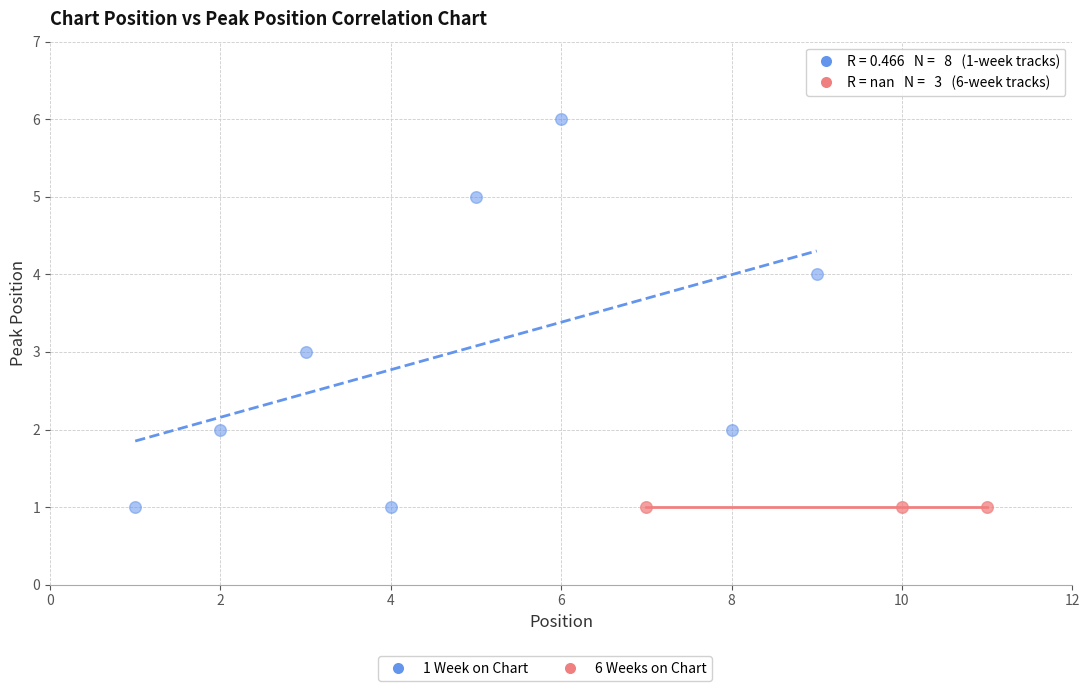

Which series contains the highest Y value?

1 Week on Chart